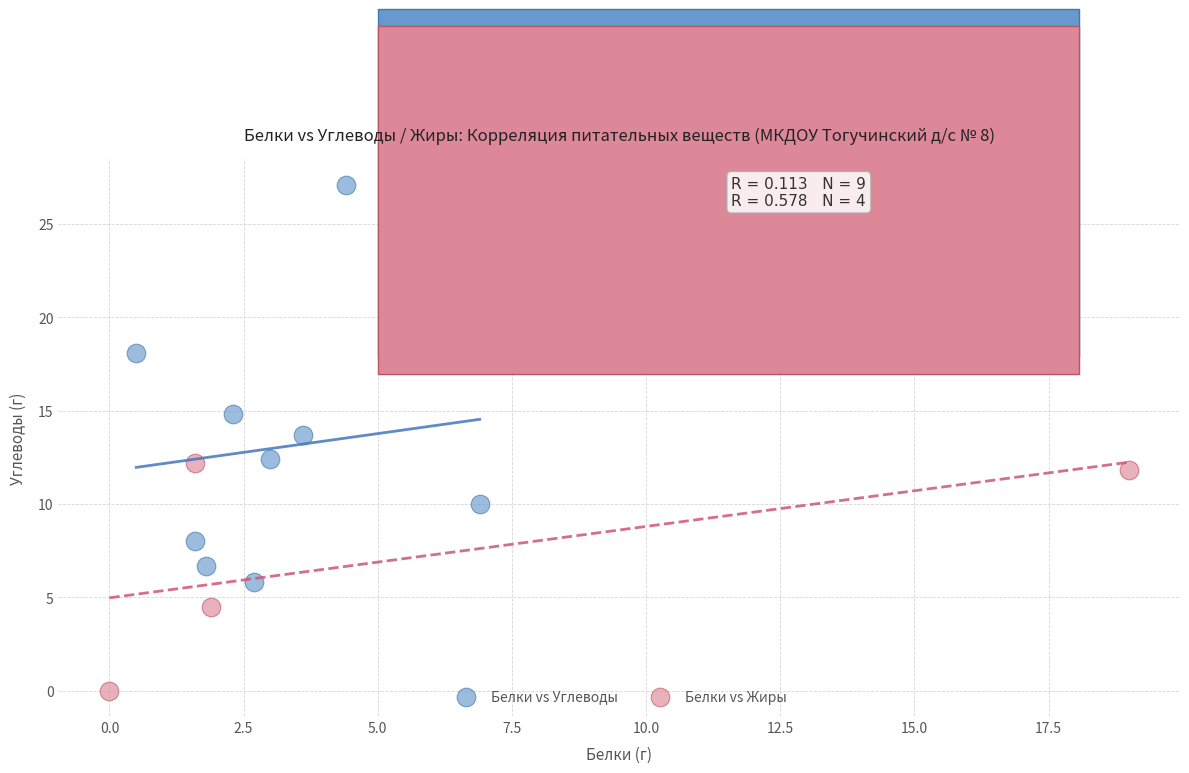

Which series has the largest Y range (max minus min)?

Белки vs Углеводы